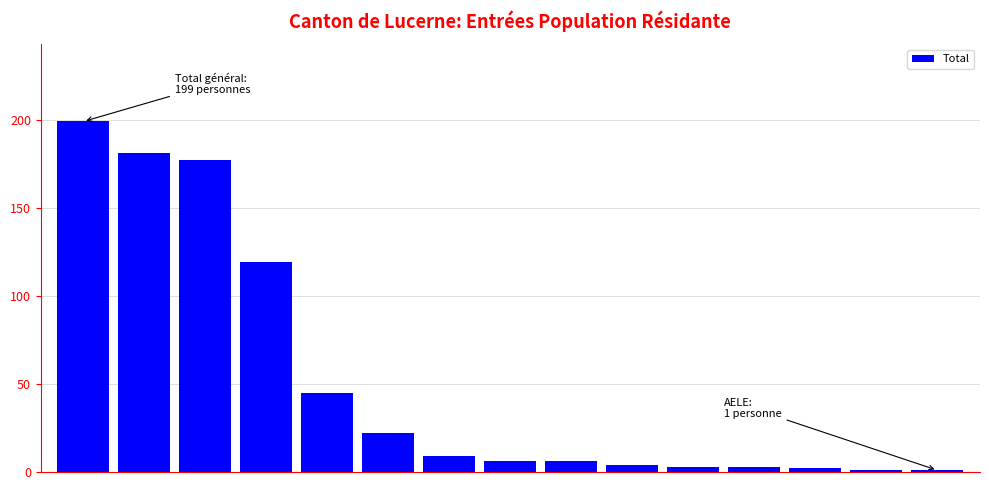

What is the greatest value displayed?

199